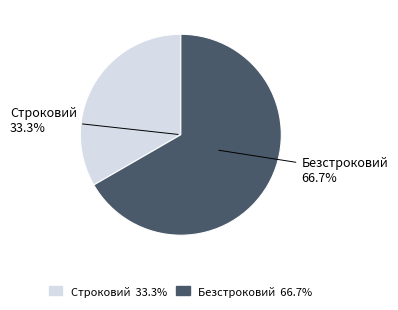

Rank the categories by value from lowest to highest.

Строковий, Безстроковий